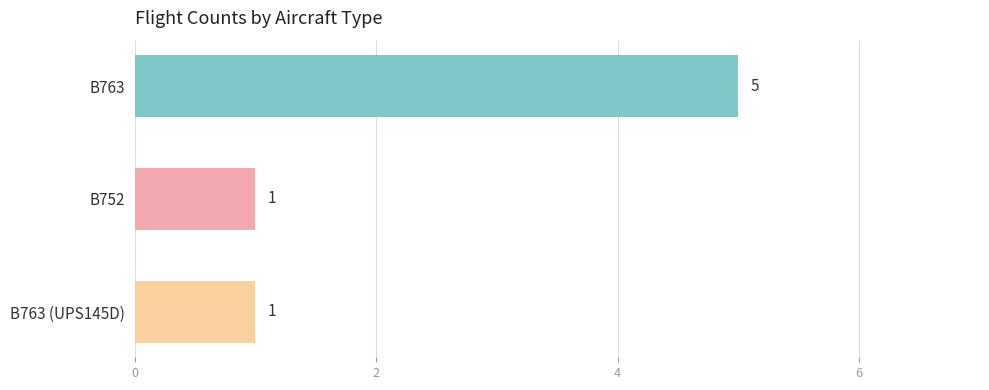

What is the difference between the maximum and minimum values?

4